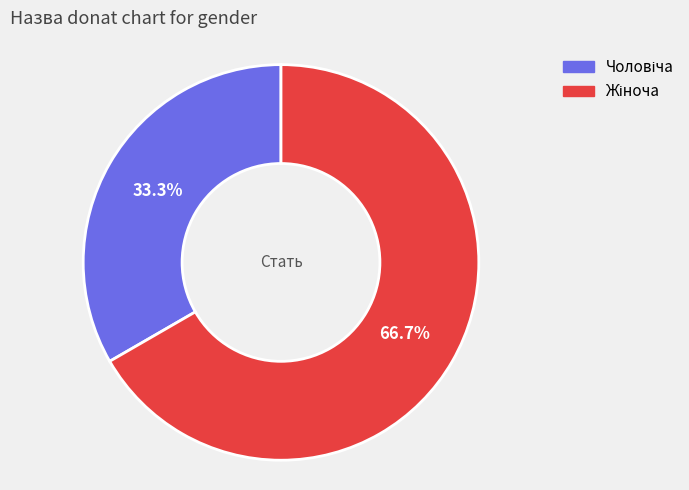

Is there any slice that represents more than half of the pie?

Yes